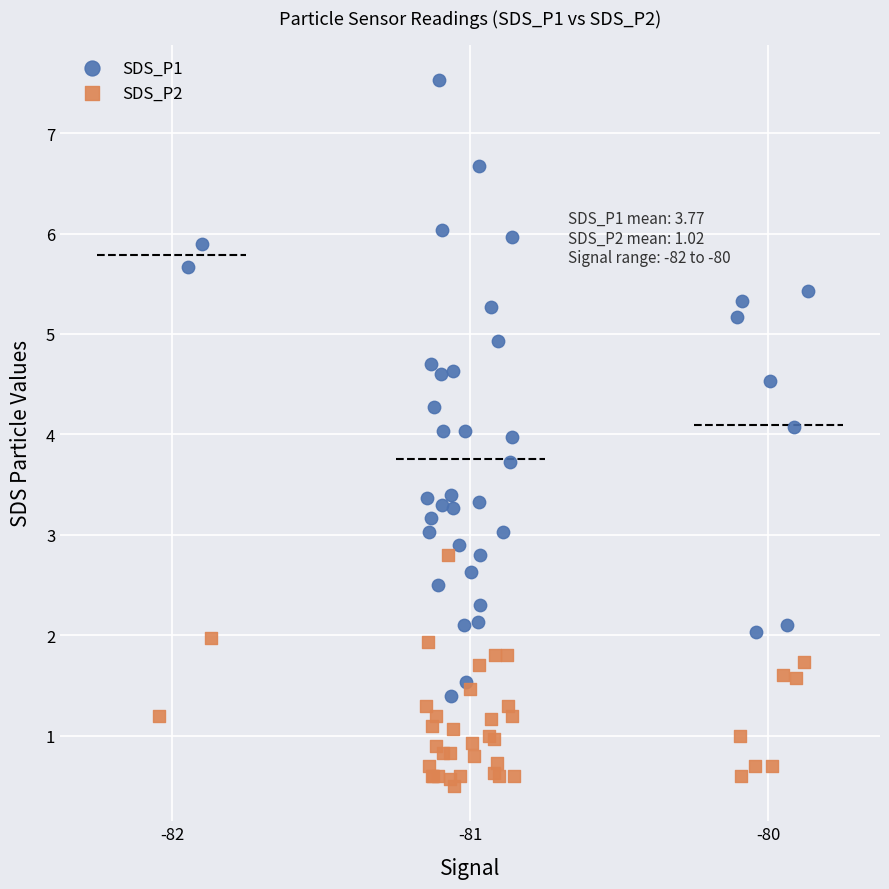

What are all the series names shown in the legend?

SDS_P1, SDS_P2